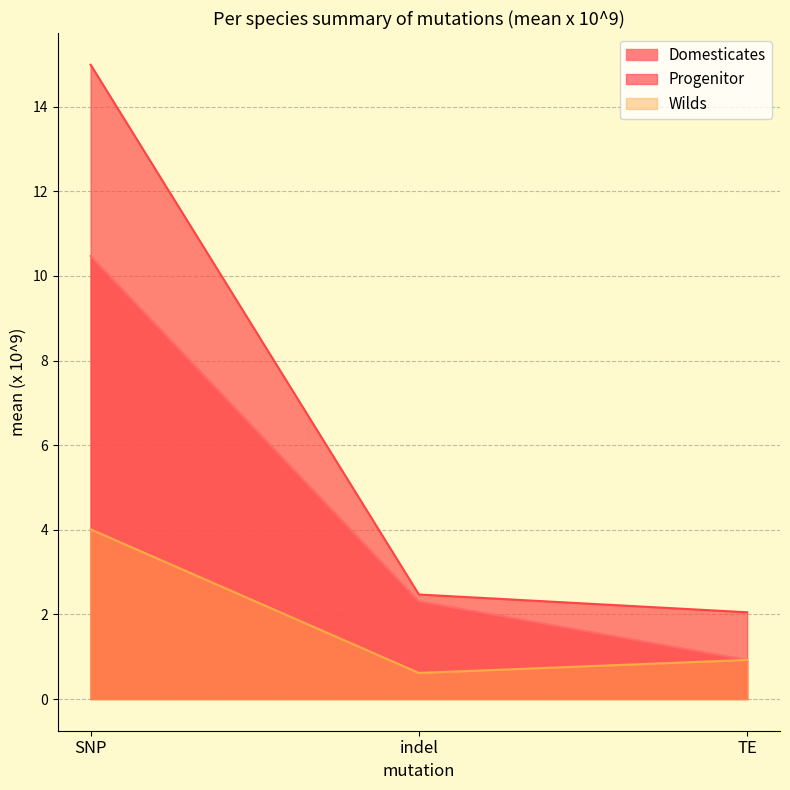

The value of Domesticates at TE is 0.4. True or false?

False